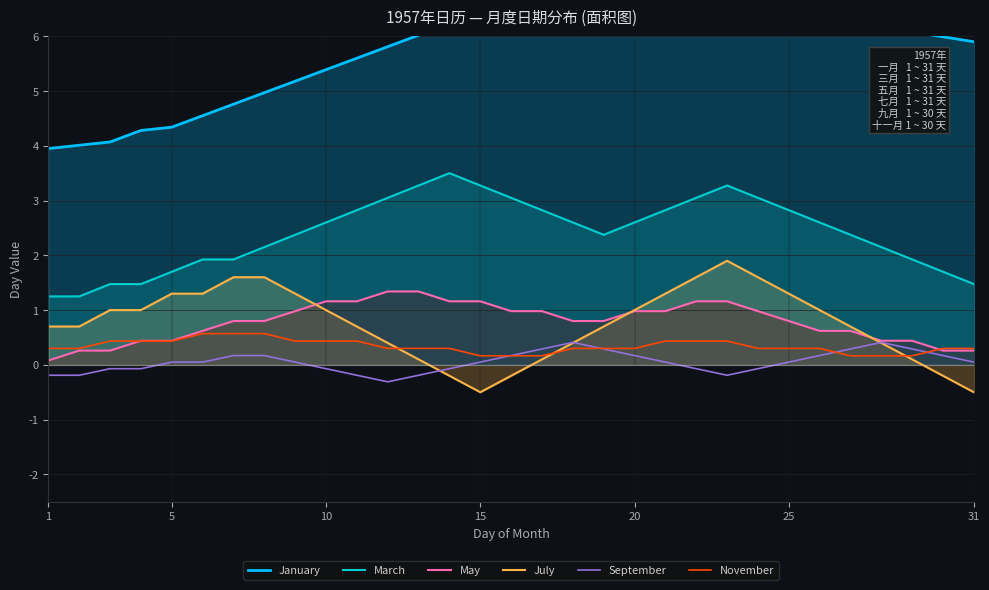

What is the sum of the September values at 20 and 15?

0.2